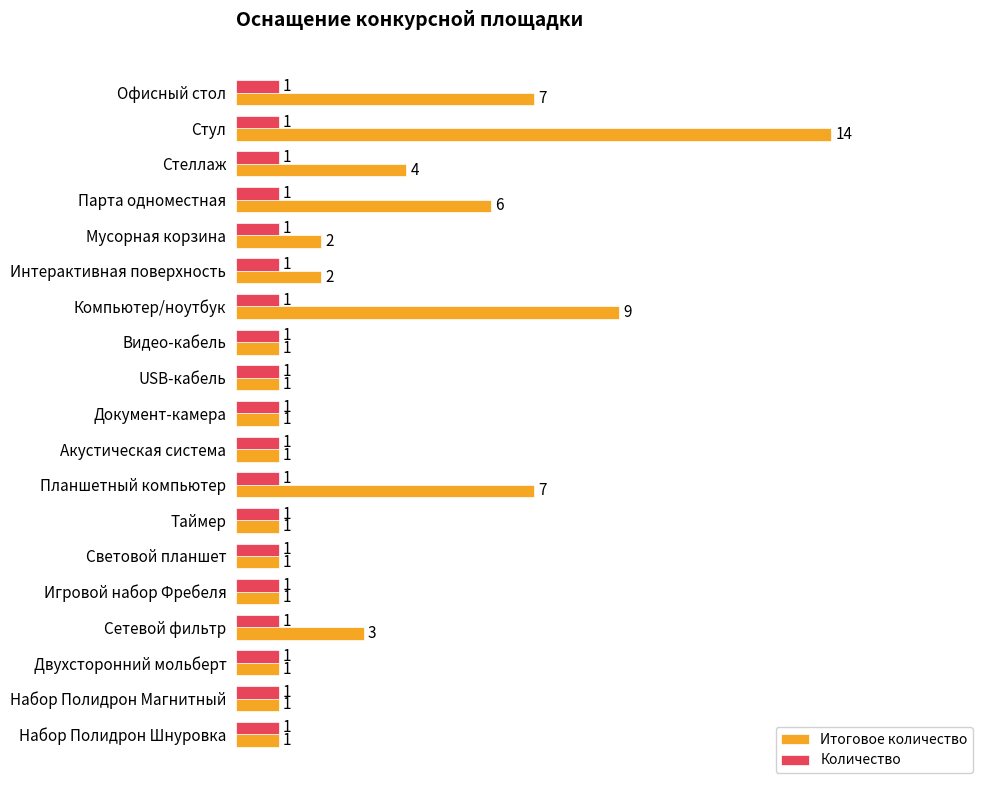

Which series has the largest range (max minus min)?

Итоговое количество